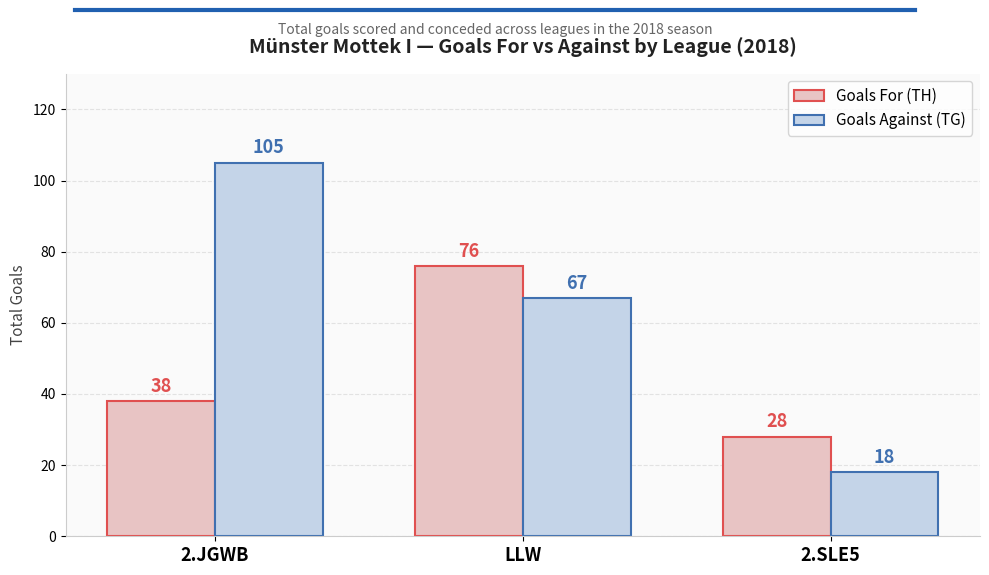

Which series has the largest total across all categories?

Goals Against (TG)